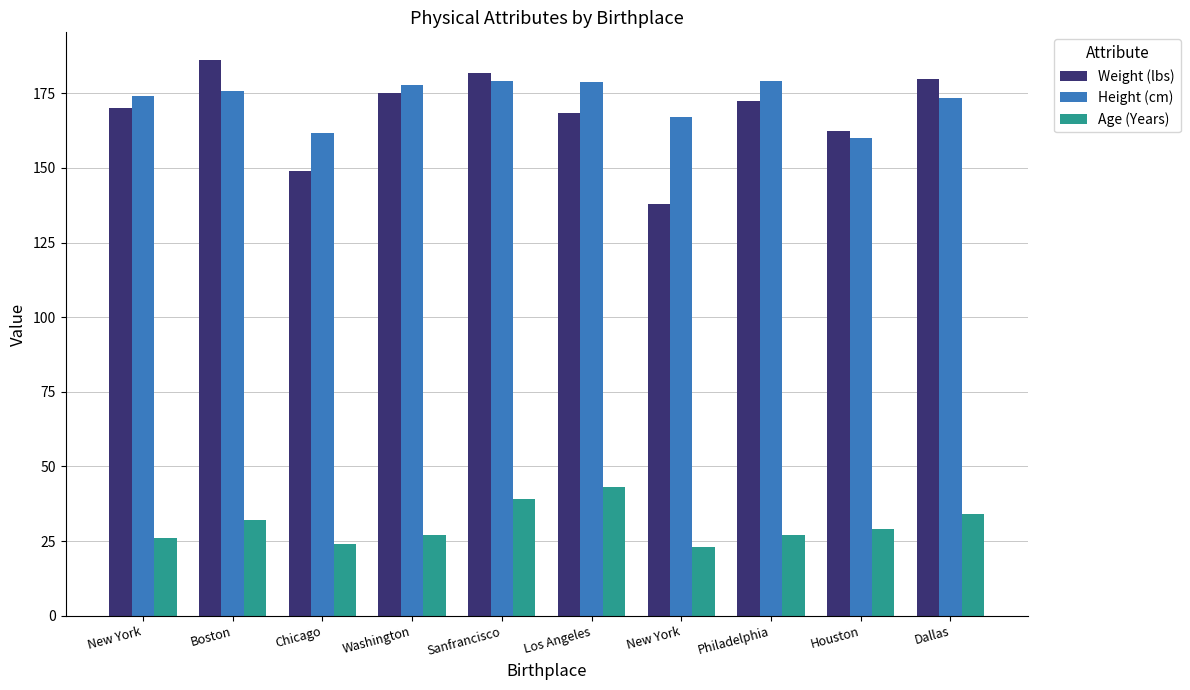

How many distinct data groups are displayed?

3